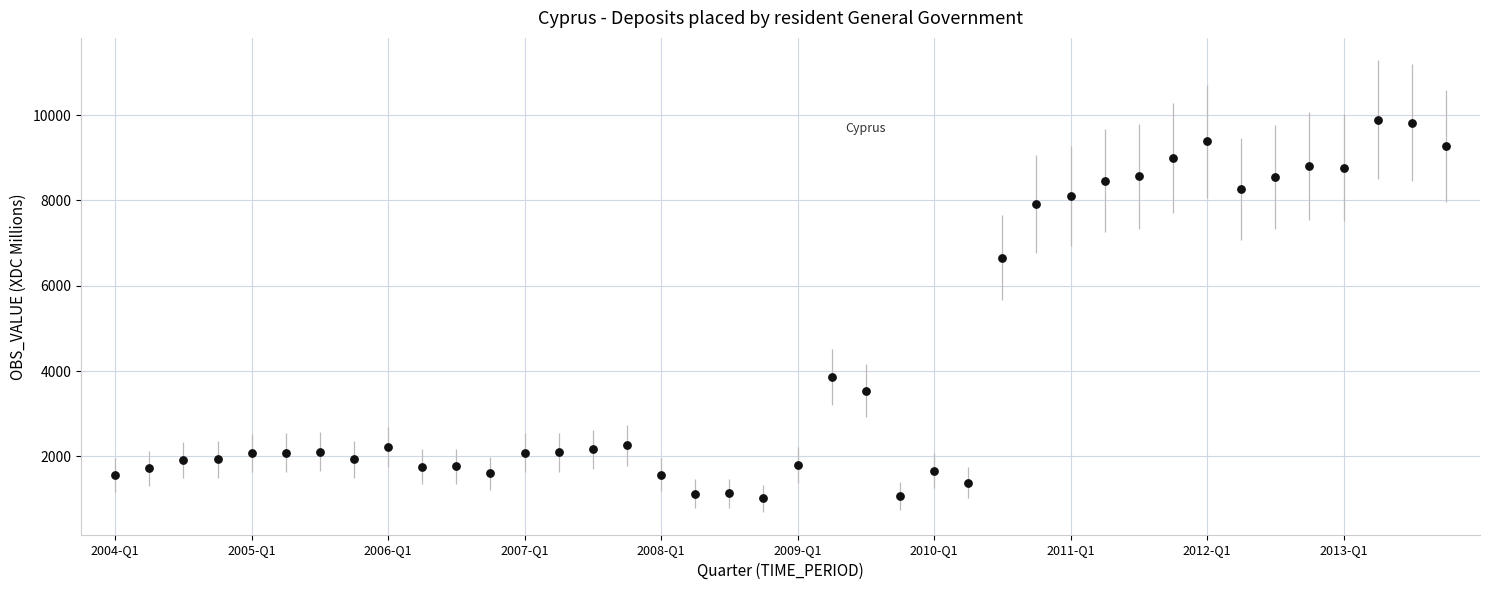

What is the range of Y values (max minus min)?

8875.2